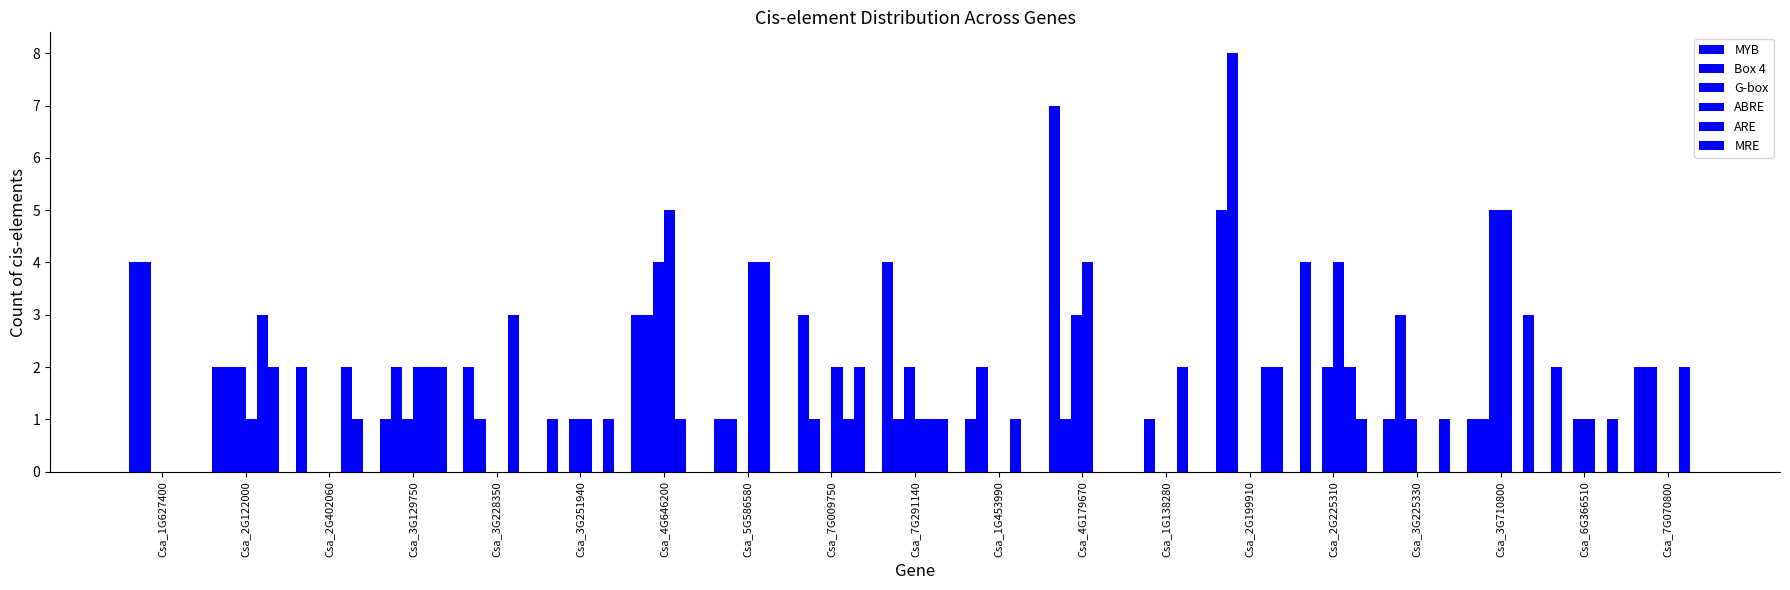

How many data points does each series have?

19